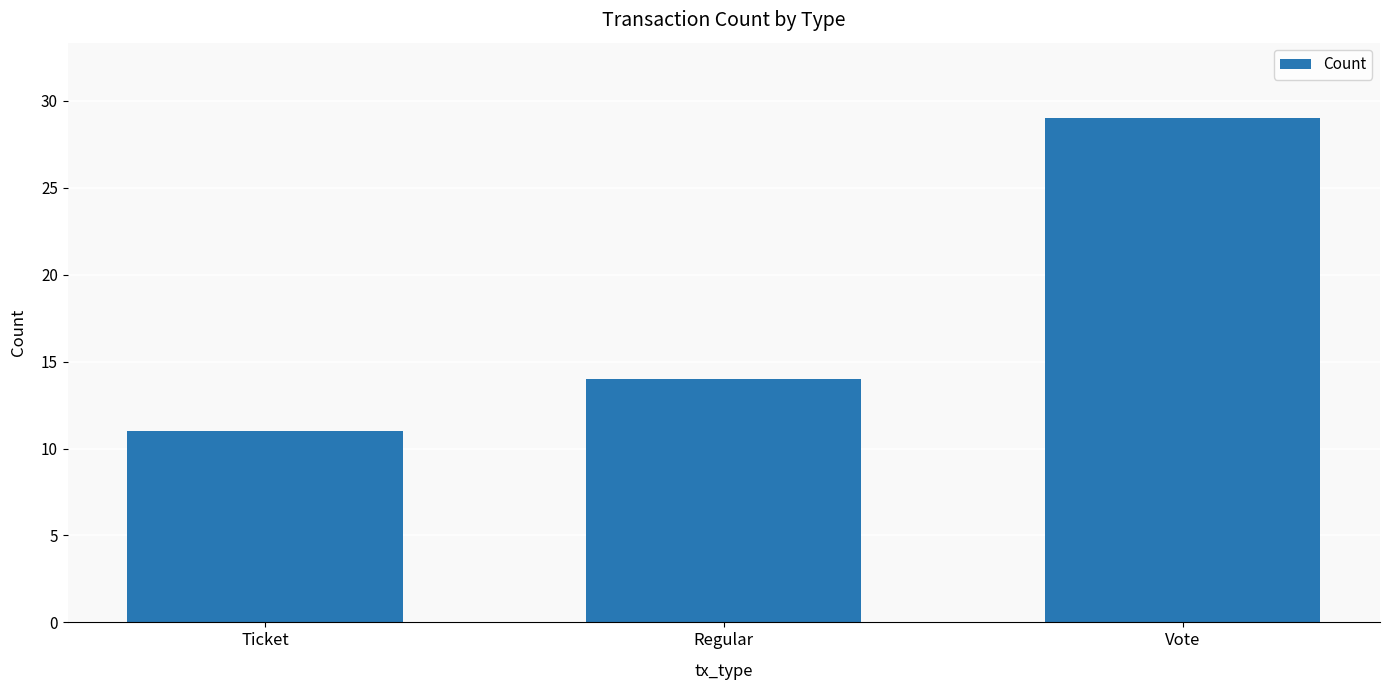

What is the label of the 3rd bar from the left?

Vote